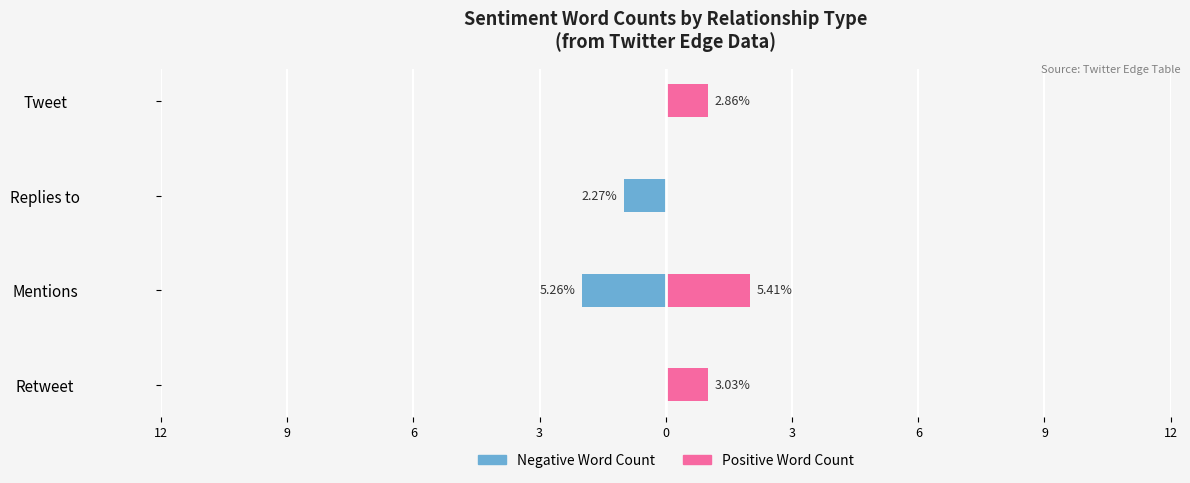

True or false: Negative Word Count has a value of -1 at Retweet.

False